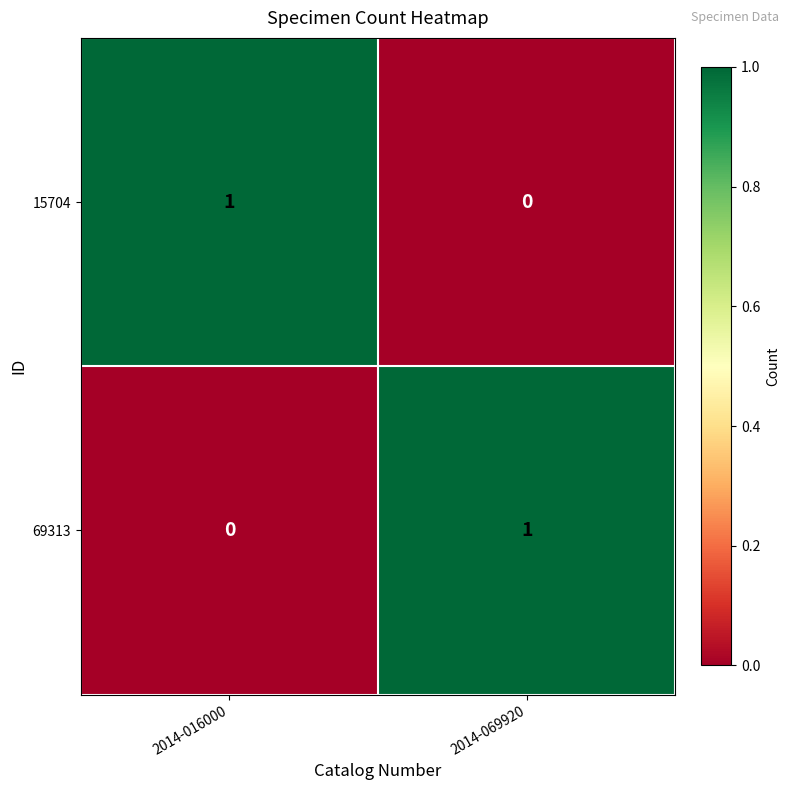

Which category has the lowest value in the 69313 series?

2014-016000